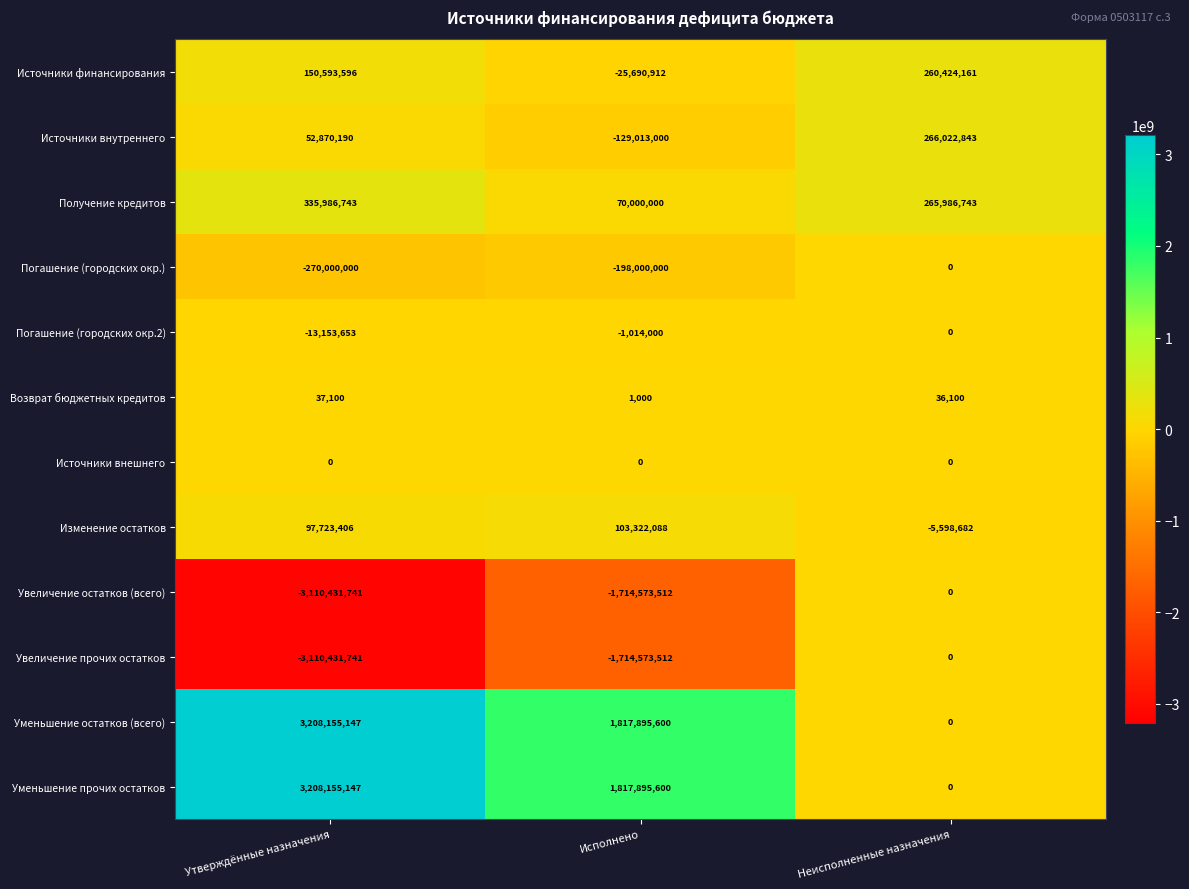

At which category is the sum across all series the highest?

Неисполненные назначения